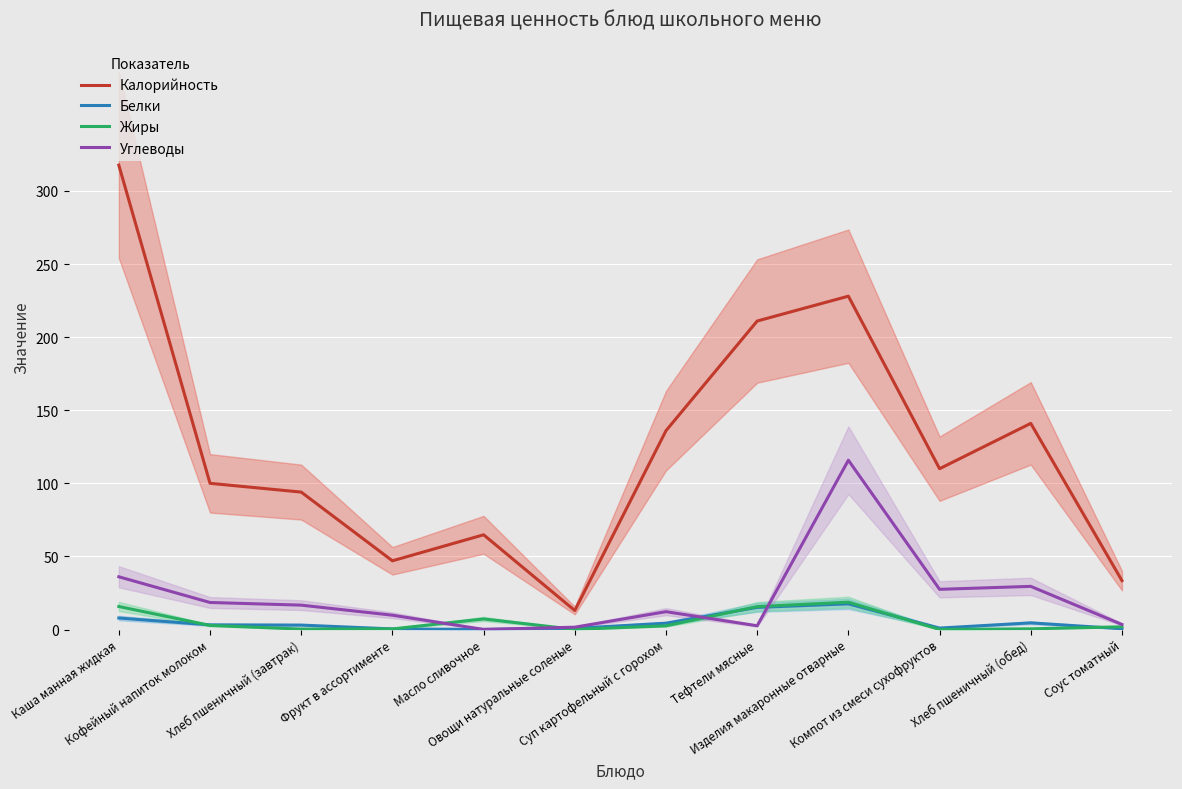

True or false: Калорийность has more than 0 points higher than both neighbors.

True